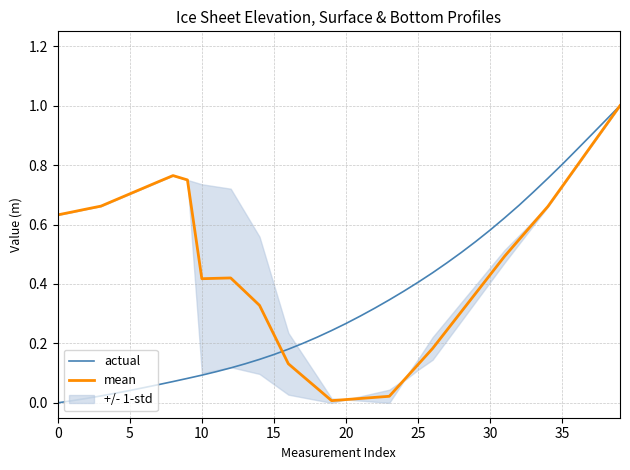

What is the difference between the maximum and minimum values in the actual series?

1.0